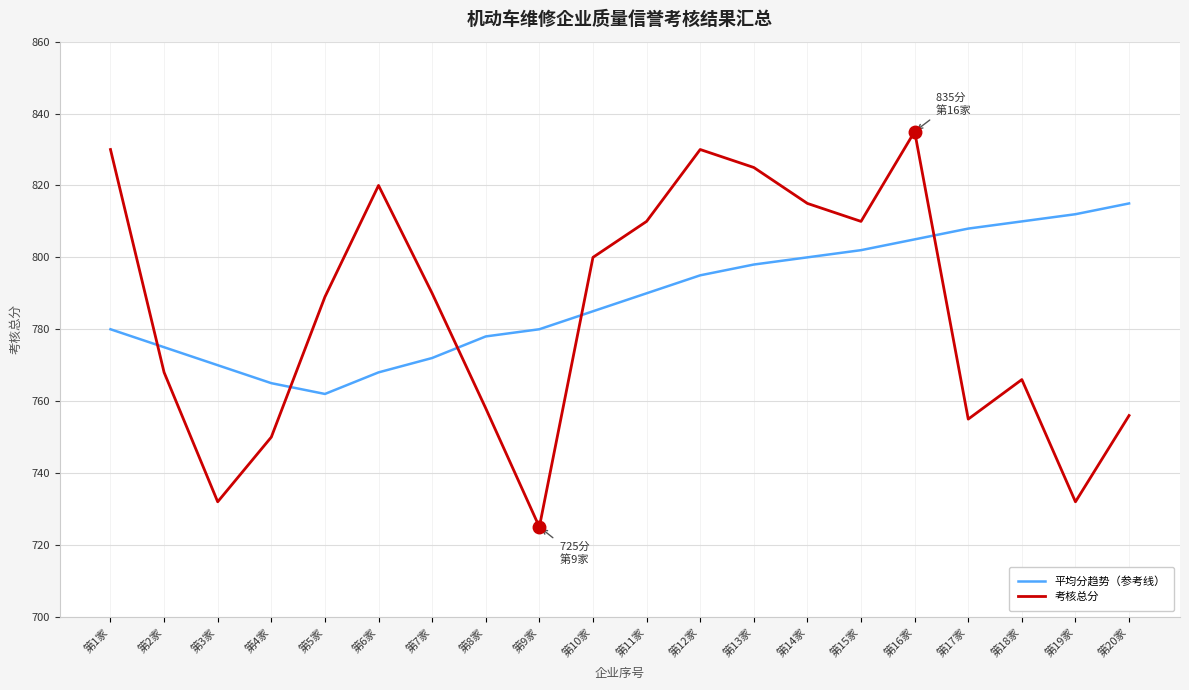

Reading left to right, list all the values displayed in this chart.

平均分趋势（参考线）: 第1家=780	第2家=775	第3家=770	第4家=765	第5家=762	第6家=768	第7家=772	第8家=778	第9家=780	第10家=785	第11家=790	第12家=795	第13家=798	第14家=800	第15家=802	第16家=805	第17家=808	第18家=810	第19家=812	第20家=815
考核总分: 第1家=830	第2家=768	第3家=732	第4家=750	第5家=789	第6家=820	第7家=790	第8家=758	第9家=725	第10家=800	第11家=810	第12家=830	第13家=825	第14家=815	第15家=810	第16家=835	第17家=755	第18家=766	第19家=732	第20家=756